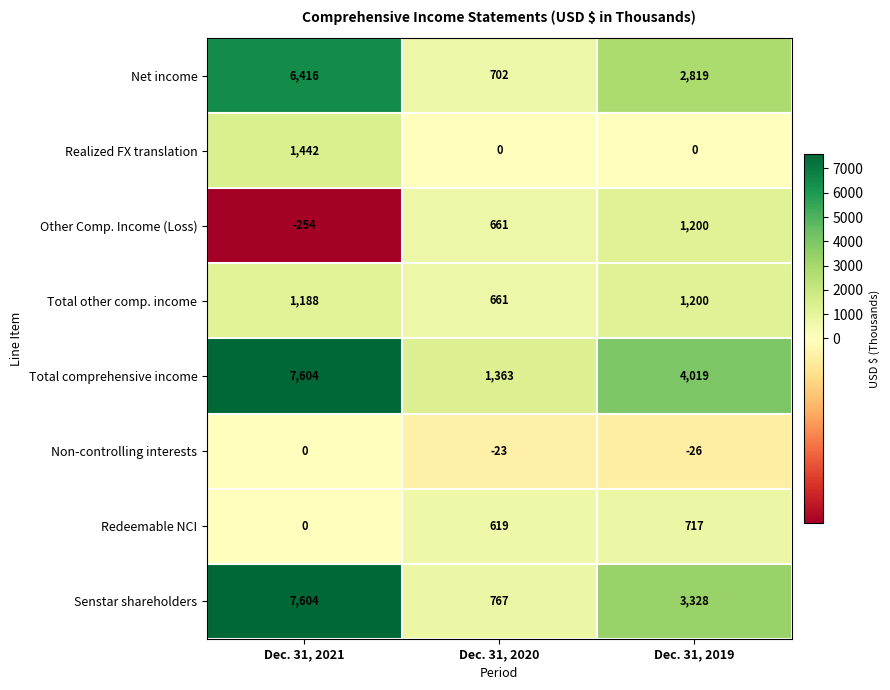

What is the total value across all series at Dec. 31, 2021?

24000